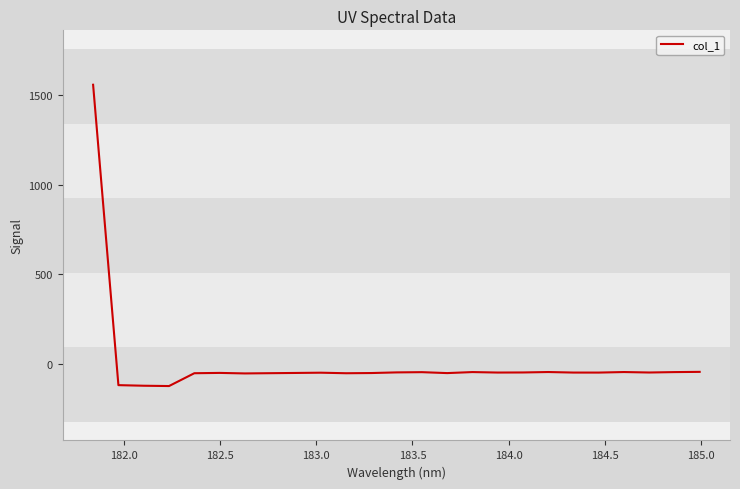

What is the greatest value displayed?

1559.0